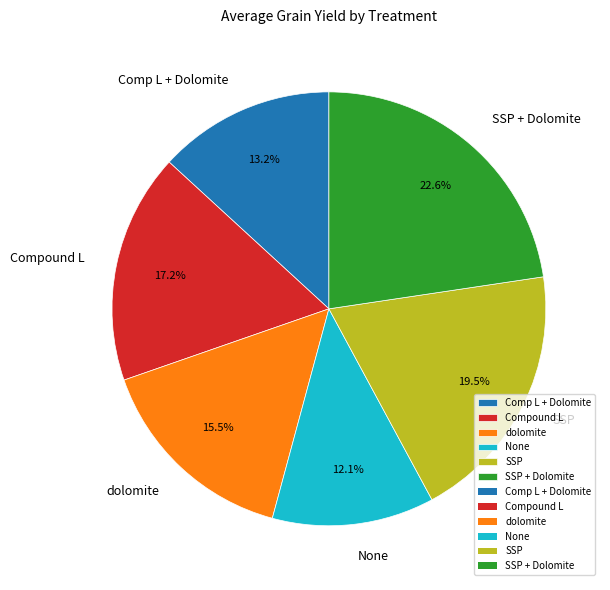

Which category has the biggest portion of the pie?

SSP + Dolomite